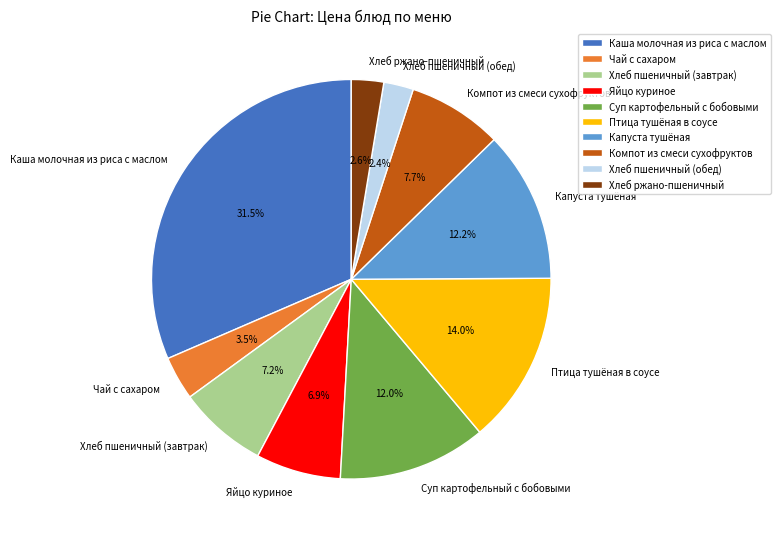

Which category has the biggest portion of the pie?

Каша молочная из риса с маслом